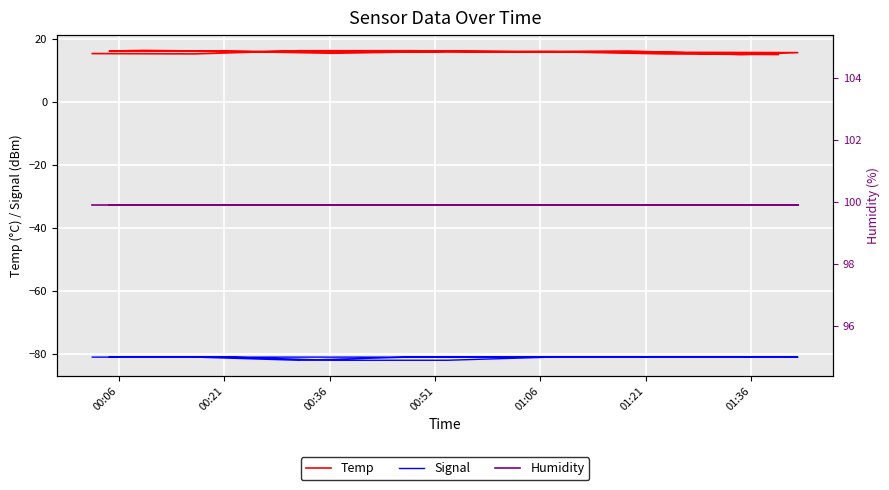

Reading left to right, transcribe all the data shown in this chart.

Temp: 15.3	15.2	16.2	16.2	15.9	16.1	15.0	15.6	16.1	16.3	16.0	15.4	16.0	15.9	15.2	15.0
Signal: -81.0	-81.0	-82.0	-81.0	-81.0	-81.0	-81.0	-81.0	-81.0	-81.0	-81.0	-82.0	-82.0	-81.0	-81.0	-81.0
Humidity: 99.9	99.9	99.9	99.9	99.9	99.9	99.9	99.9	99.9	99.9	99.9	99.9	99.9	99.9	99.9	99.9